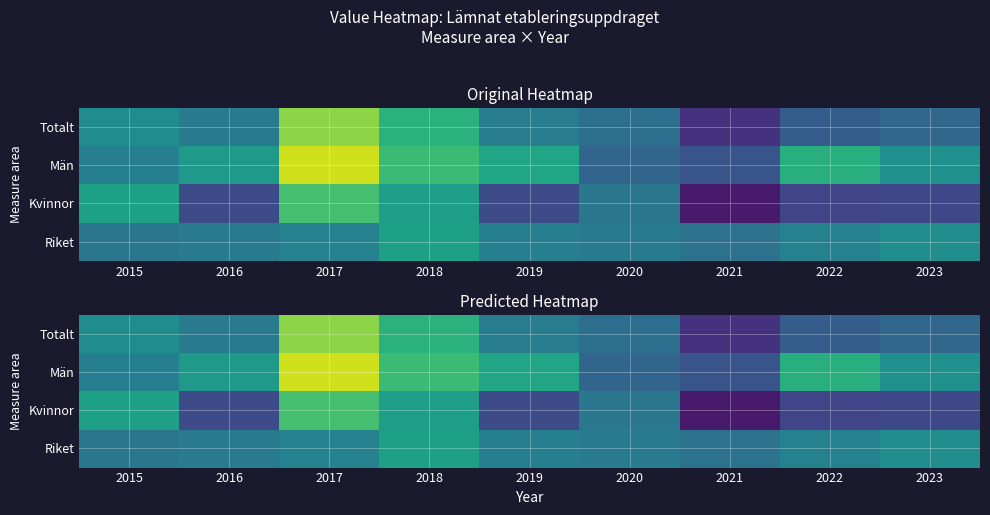

What is the average value of the Kvinnor series?

28.3